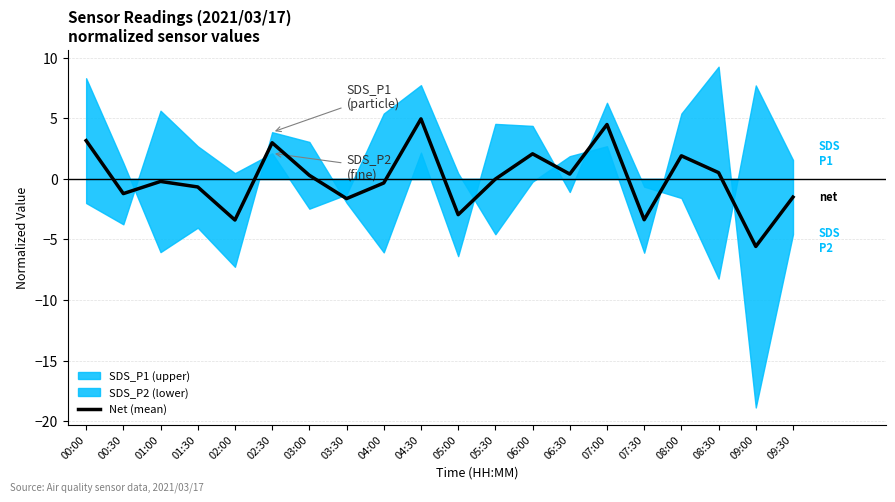

The value at 09:00 is -5.6. True or false?

True